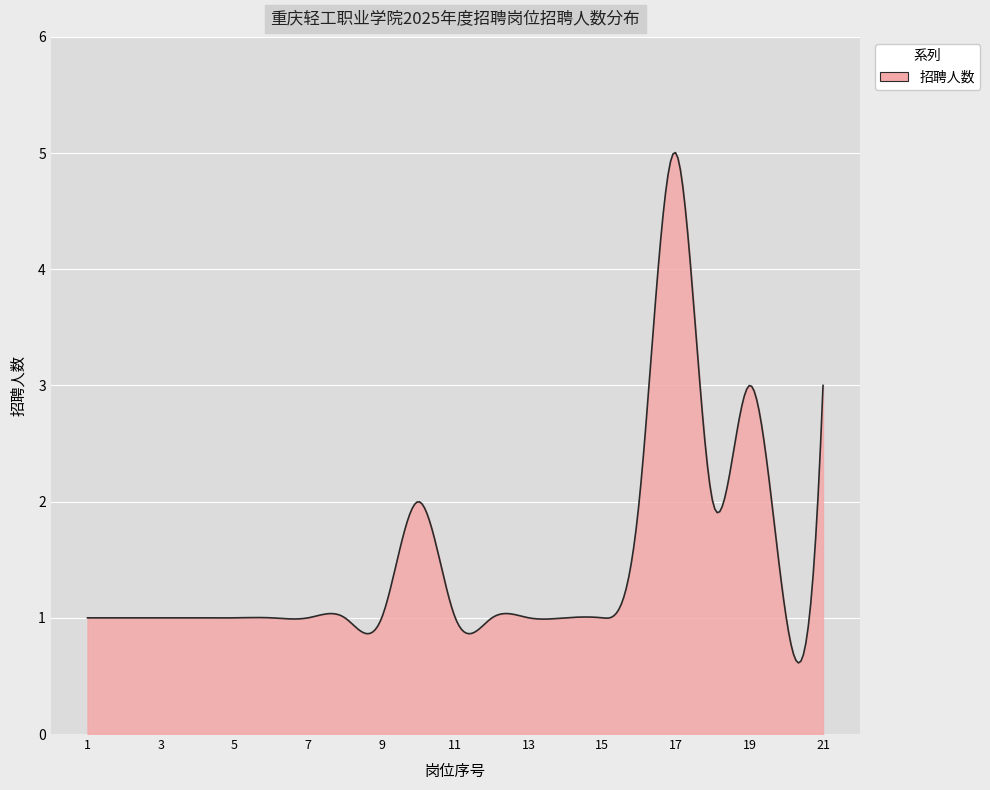

What is the difference between the maximum and minimum values?

4.4